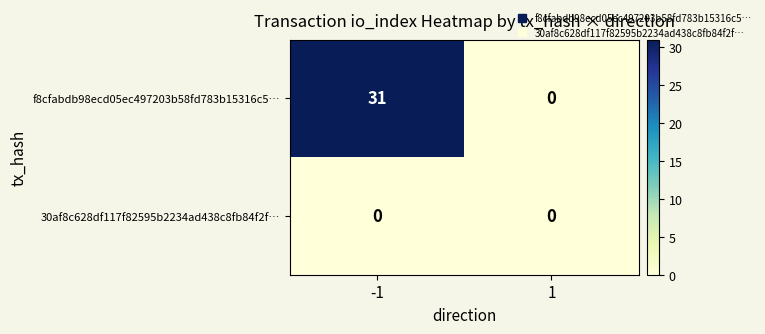

Rank the series at -1 from lowest to highest value.

30af8c628df117f82595b2234ad438c8fb84f2f…, f8cfabdb98ecd05ec497203b58fd783b15316c5…